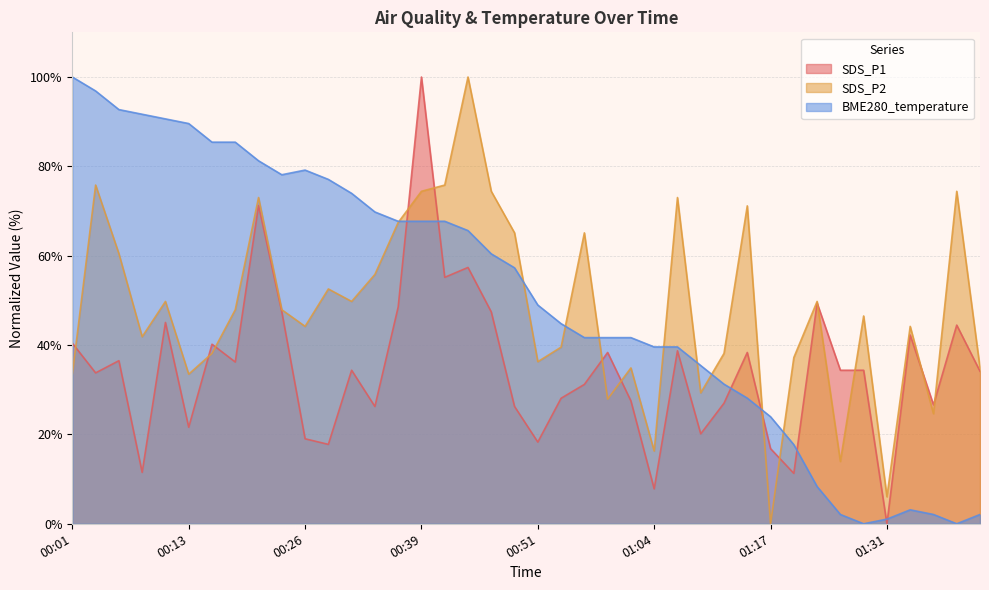

What is the greatest value displayed?

100.0